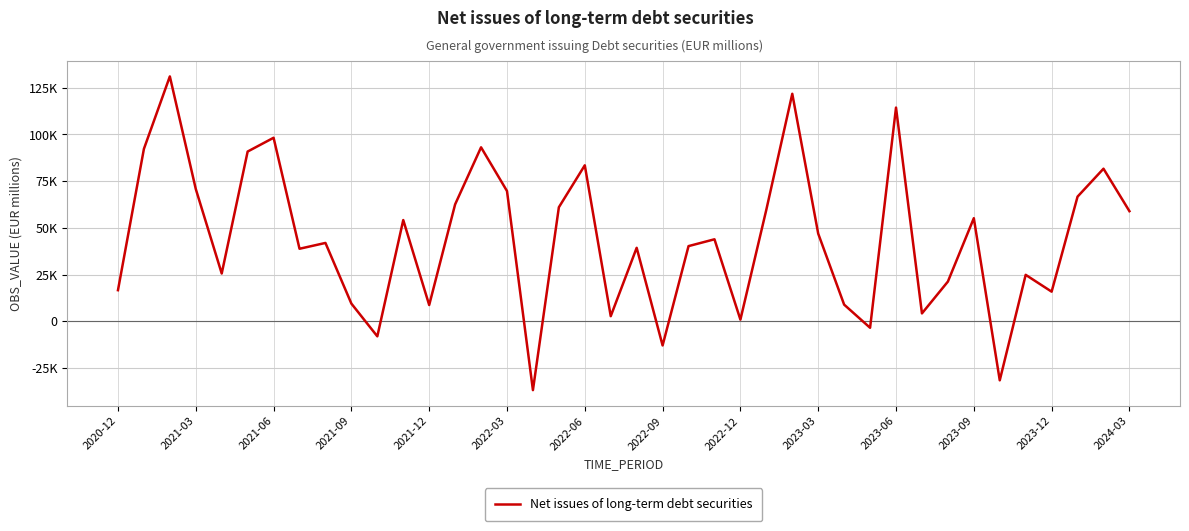

Does the chart display data point markers on the line(s)?

No